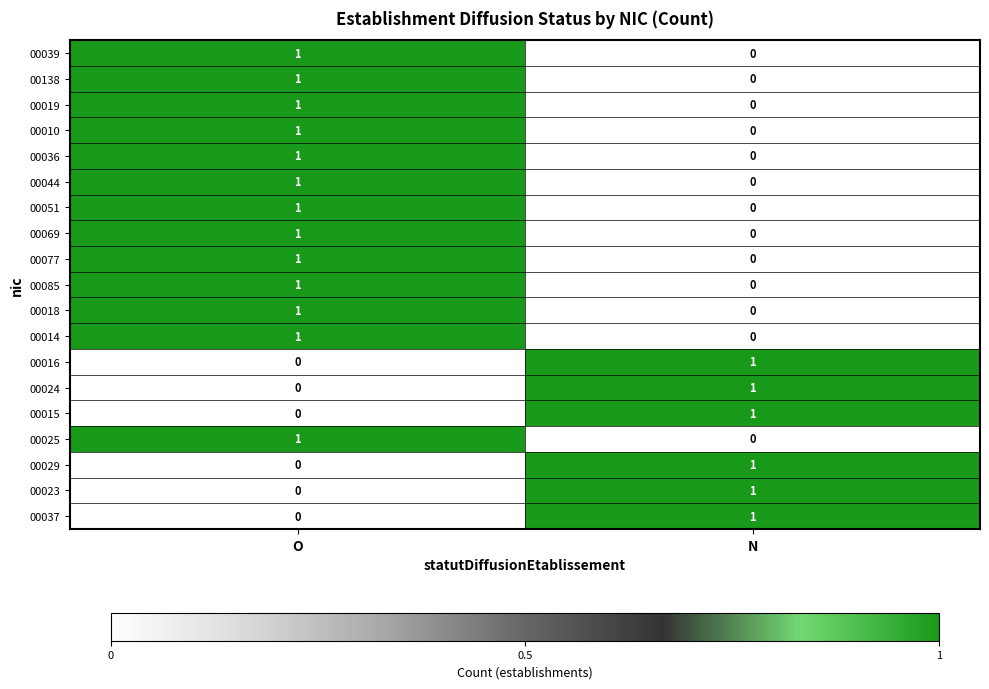

Count the number of categories in the chart.

2